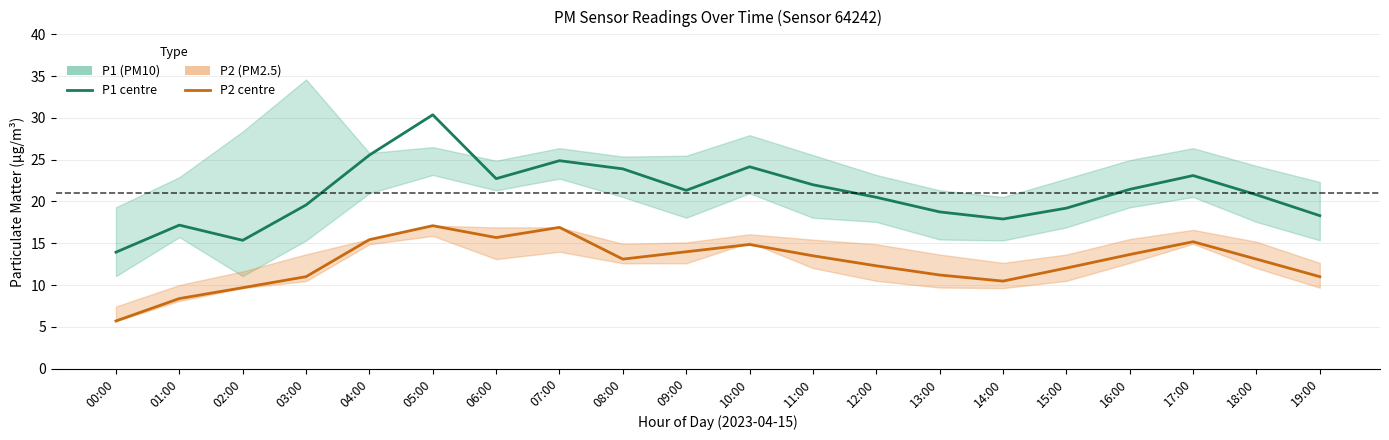

Where does the P2 (PM2.5) series first go above 13?

04:00